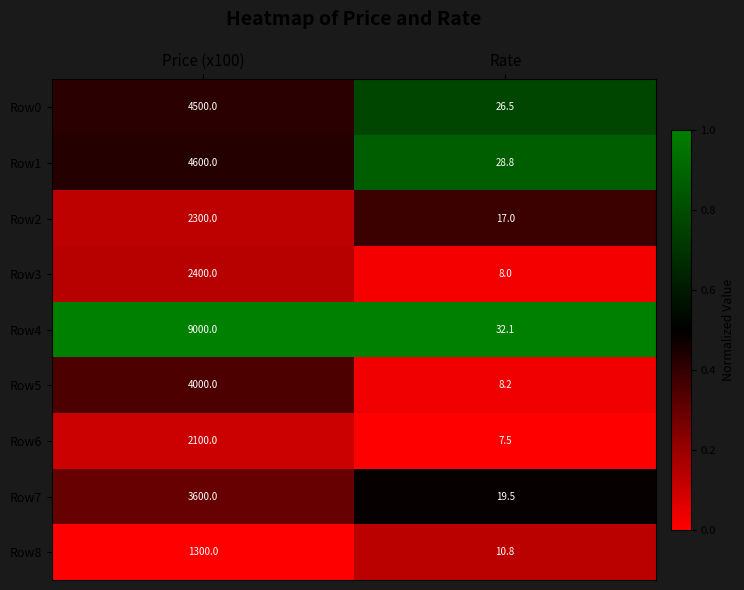

What is the spread (max minus min) of values at Price (x100)?

7700.0